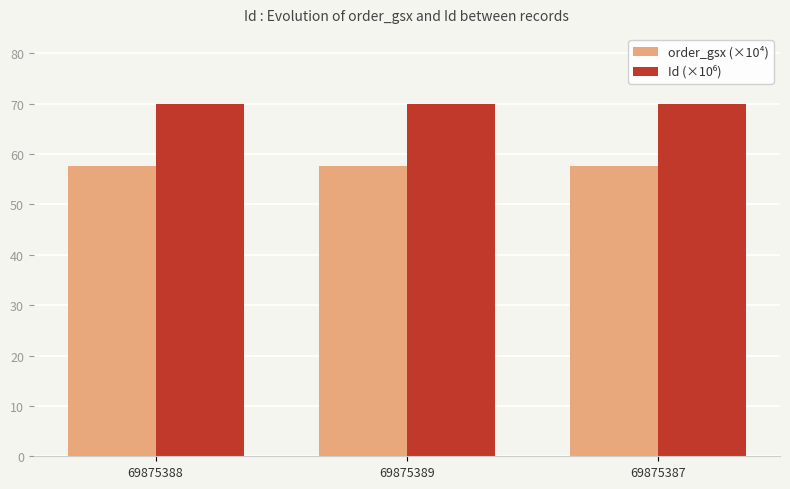

Does the chart contain any negative values?

No